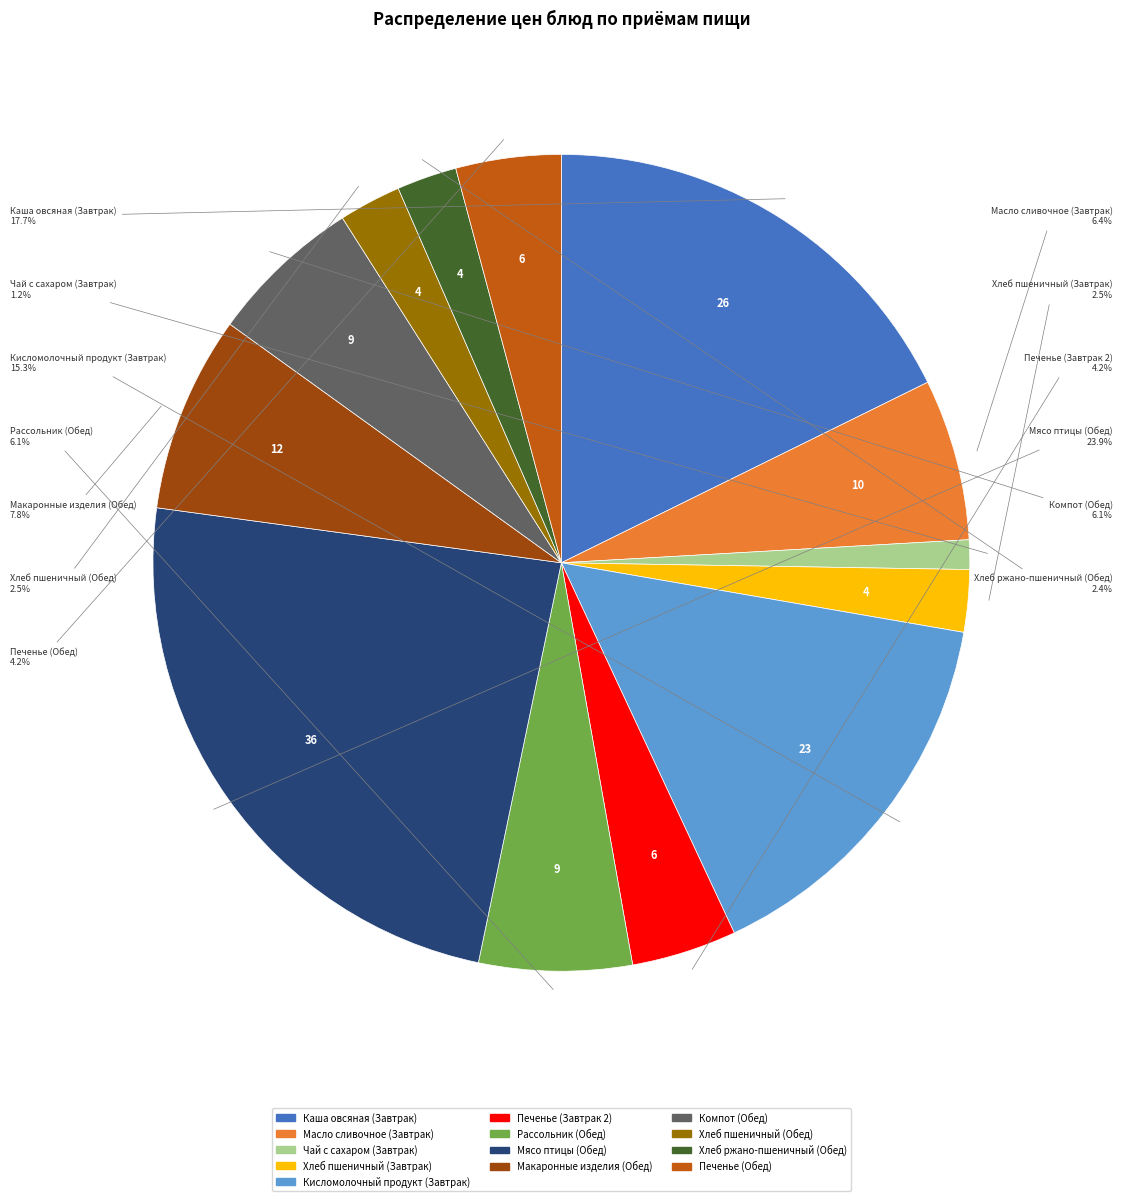

Count the number of slices in the pie.

13